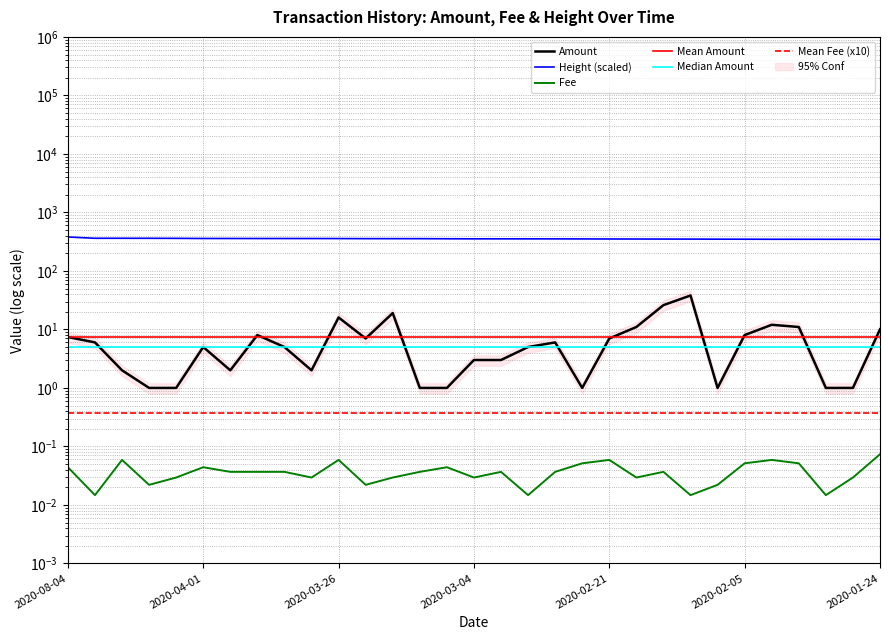

What is the difference between the maximum and second lowest values in the Amount series?

37.0